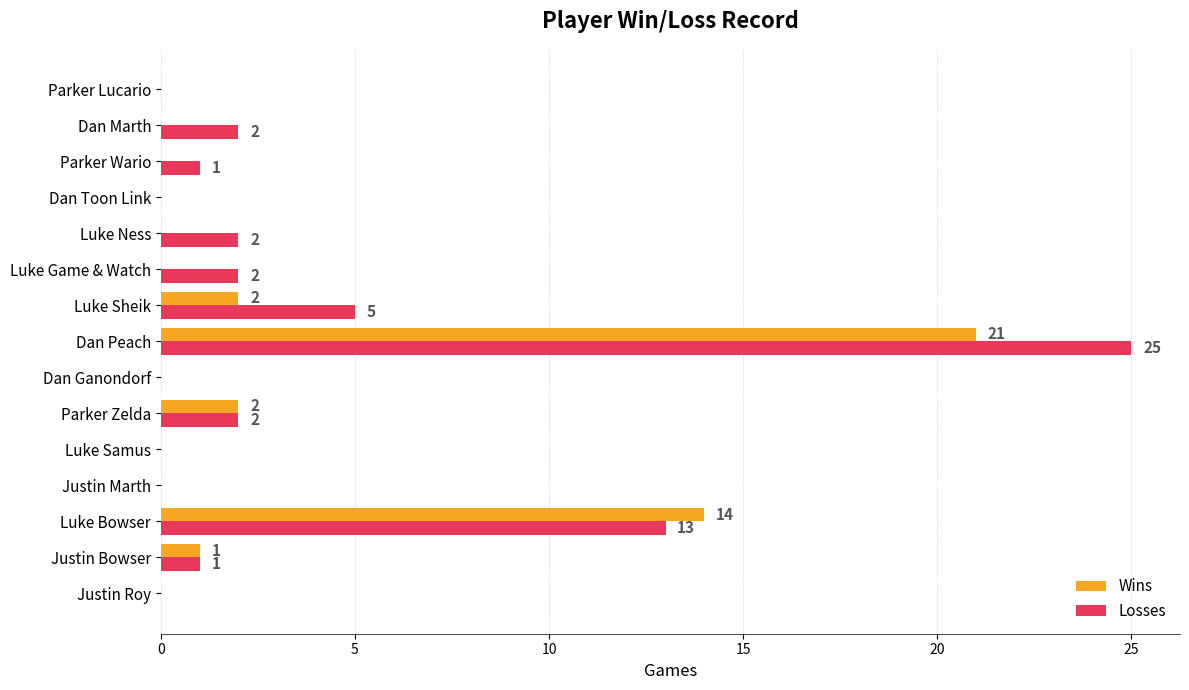

Which series has the largest range (max minus min)?

Losses